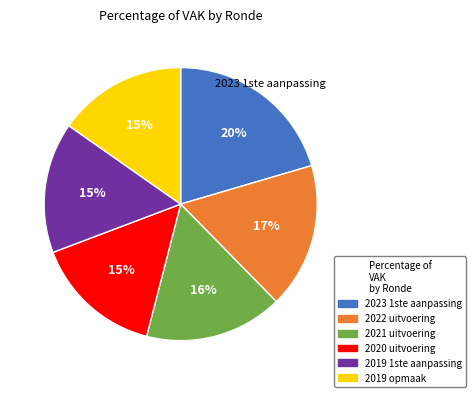

Does 2019 opmaak account for over 50% of the chart?

No